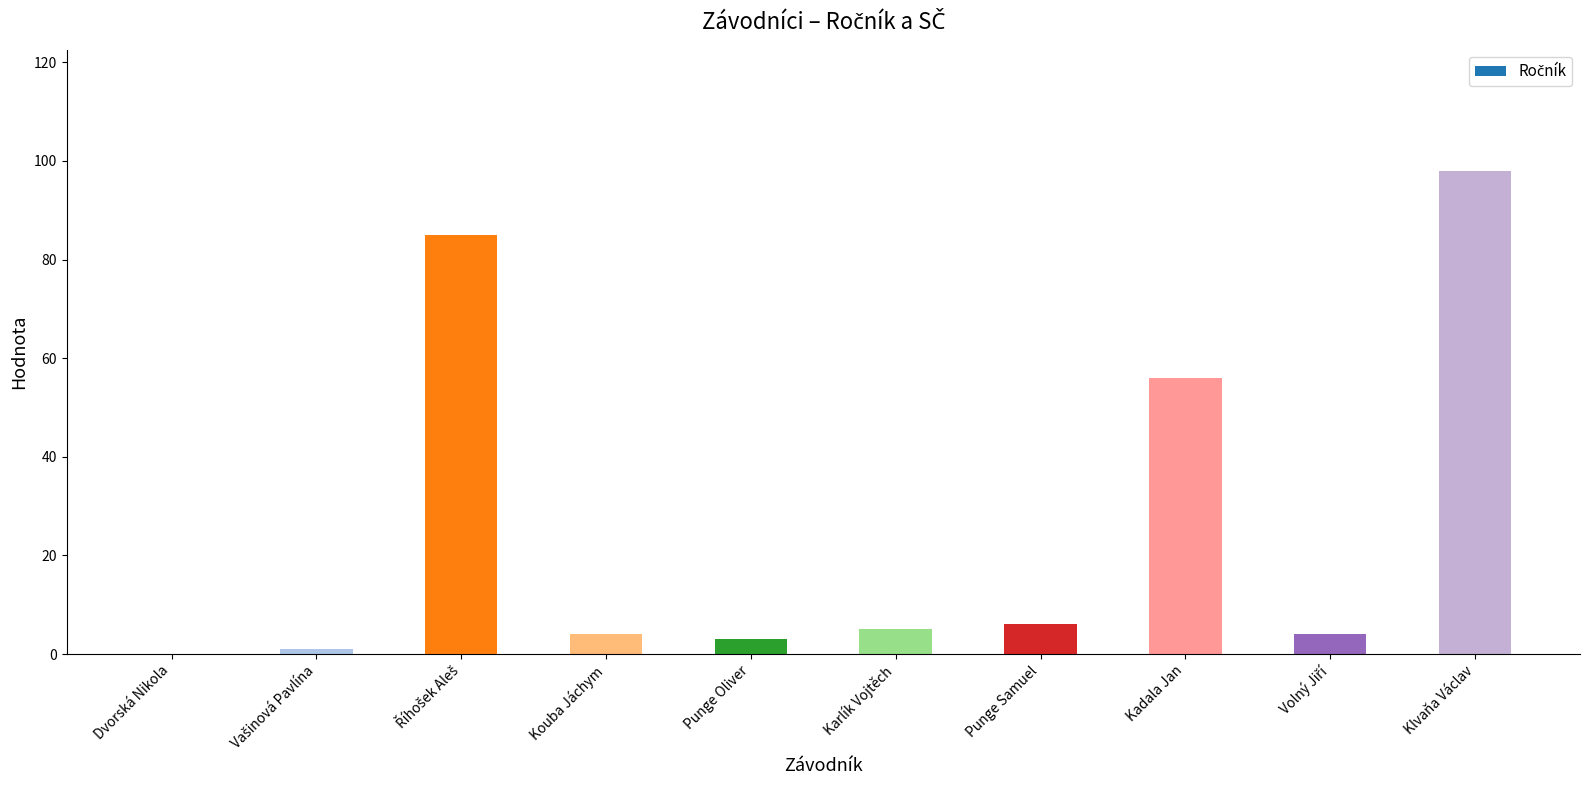

True or false: the data shows 56 at Kadala Jan.

True